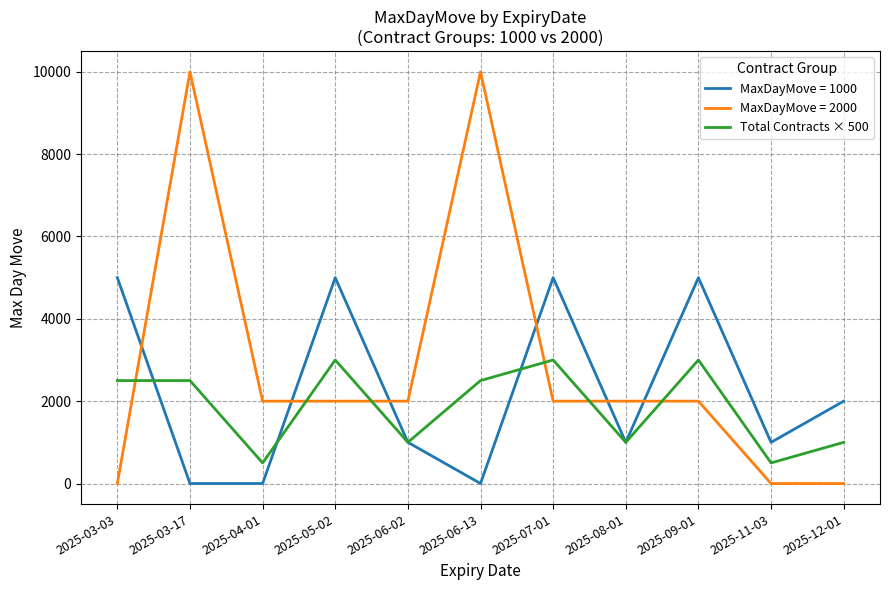

How many lines are shown in the chart?

3